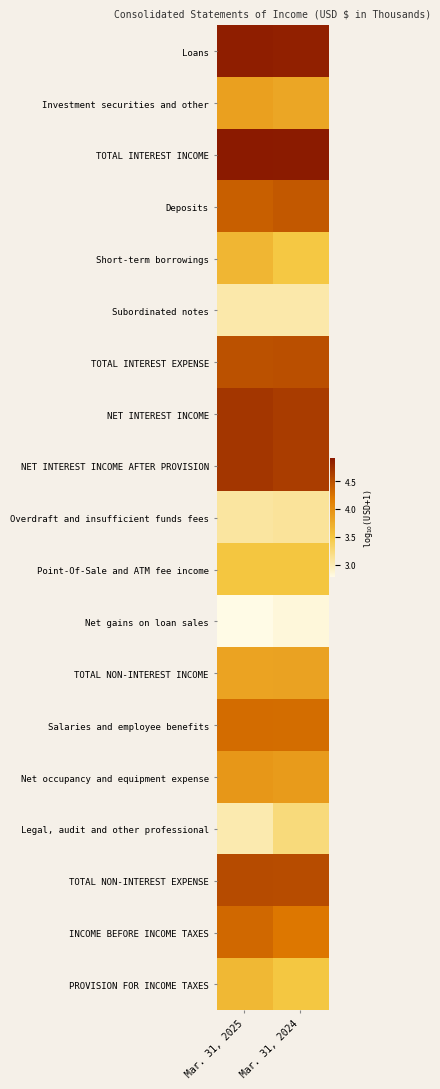

Reading left to right, extract all data points from this chart.

Loans: Mar. 31, 2025=4.9	Mar. 31, 2024=4.9
Investment securities and other: Mar. 31, 2025=3.9	Mar. 31, 2024=3.8
TOTAL INTEREST INCOME: Mar. 31, 2025=4.9	Mar. 31, 2024=4.9
Deposits: Mar. 31, 2025=4.4	Mar. 31, 2024=4.4
Short-term borrowings: Mar. 31, 2025=3.6	Mar. 31, 2024=3.5
Subordinated notes: Mar. 31, 2025=3.0	Mar. 31, 2024=3.0
TOTAL INTEREST EXPENSE: Mar. 31, 2025=4.5	Mar. 31, 2024=4.5
NET INTEREST INCOME: Mar. 31, 2025=4.7	Mar. 31, 2024=4.7
NET INTEREST INCOME AFTER PROVISION: Mar. 31, 2025=4.7	Mar. 31, 2024=4.6
Overdraft and insufficient funds fees: Mar. 31, 2025=3.1	Mar. 31, 2024=3.1
Point-Of-Sale and ATM fee income: Mar. 31, 2025=3.5	Mar. 31, 2024=3.5
Net gains on loan sales: Mar. 31, 2025=2.8	Mar. 31, 2024=2.8
TOTAL NON-INTEREST INCOME: Mar. 31, 2025=3.8	Mar. 31, 2024=3.8
Salaries and employee benefits: Mar. 31, 2025=4.3	Mar. 31, 2024=4.3
Net occupancy and equipment expense: Mar. 31, 2025=3.9	Mar. 31, 2024=3.9
Legal, audit and other professional: Mar. 31, 2025=3.0	Mar. 31, 2024=3.2
TOTAL NON-INTEREST EXPENSE: Mar. 31, 2025=4.5	Mar. 31, 2024=4.5
INCOME BEFORE INCOME TAXES: Mar. 31, 2025=4.3	Mar. 31, 2024=4.2
PROVISION FOR INCOME TAXES: Mar. 31, 2025=3.6	Mar. 31, 2024=3.5